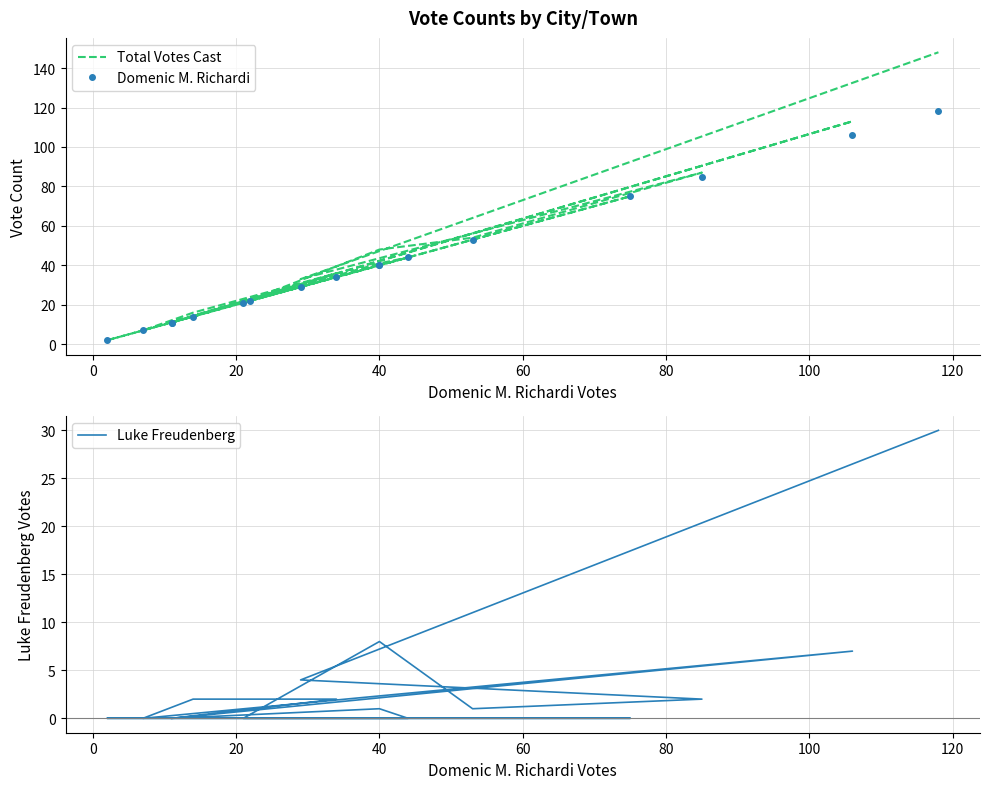

How many interior local valleys does the Domenic M. Richardi series have?

5